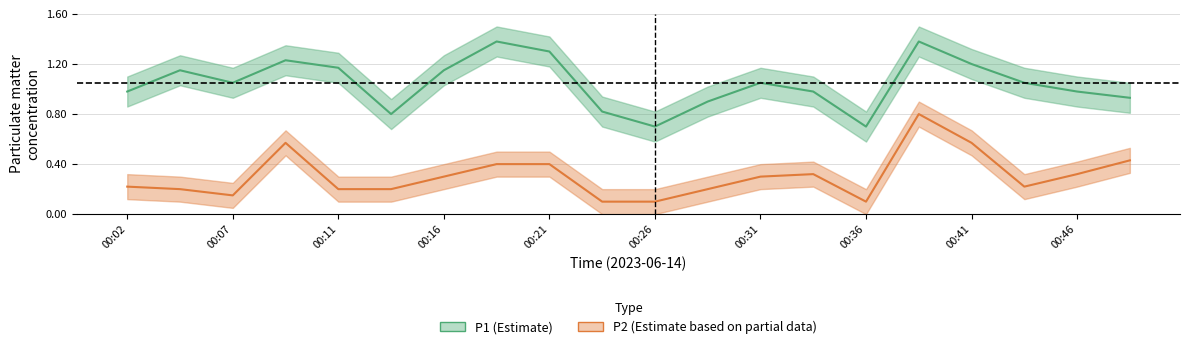

Is this an area chart (filled region under the line)?

No